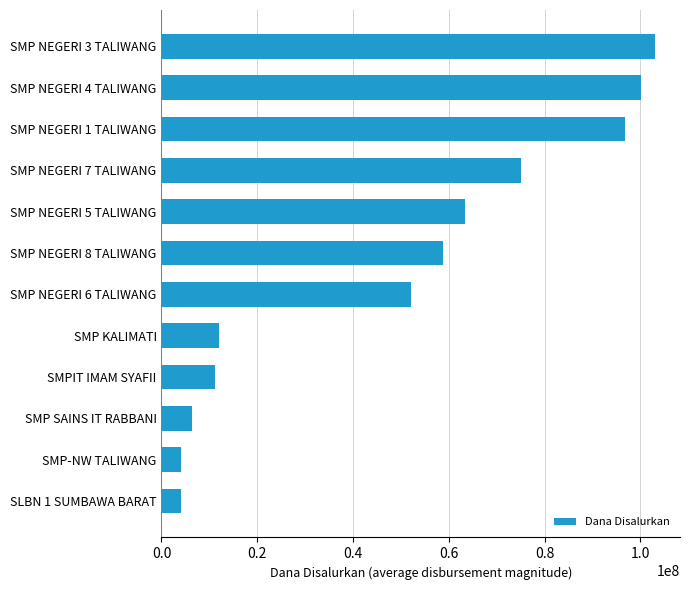

Reading bottom to top, transcribe all the data shown in this chart.

4125000	4125000	6375000	11250000	12000000	52125000	58875000	63375000	75000000	96750000	100125000	103125000